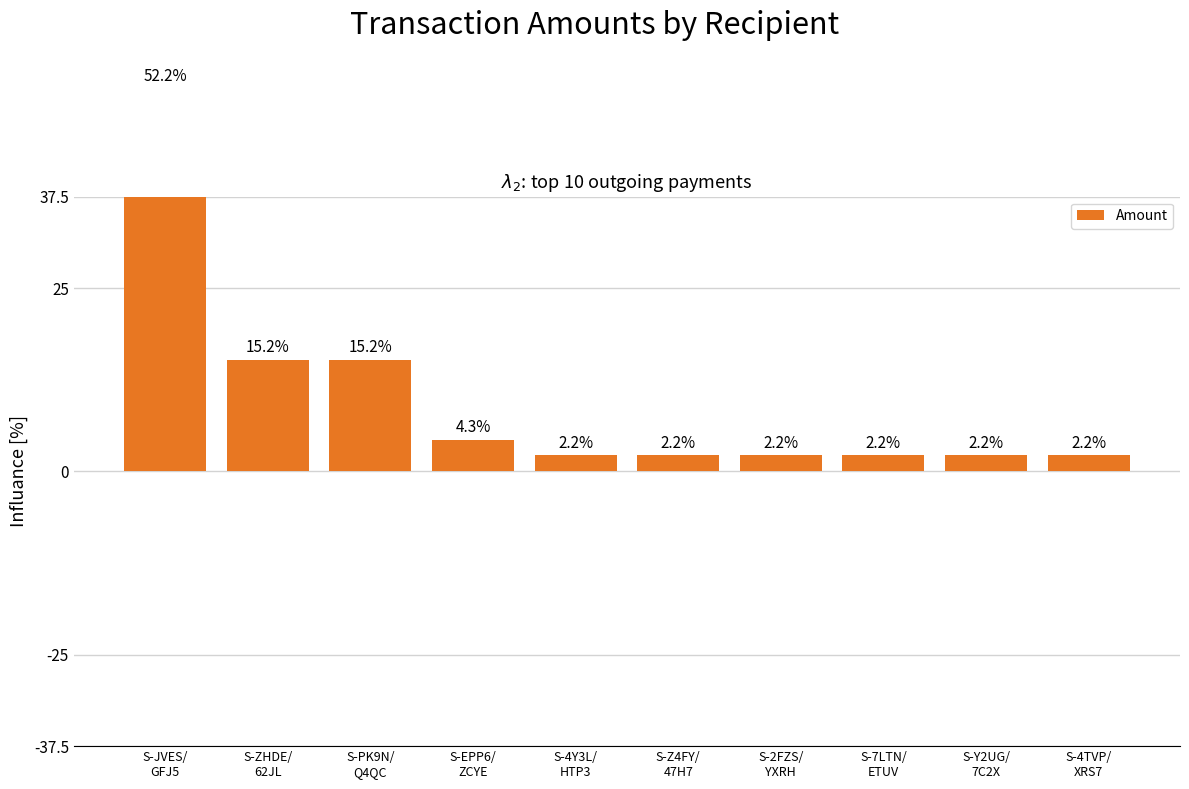

How many bars are there in total?

10